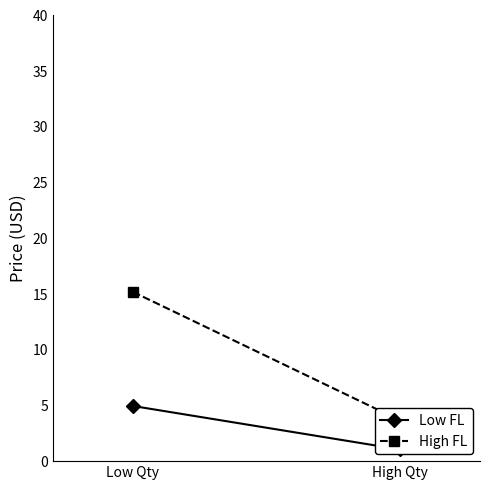

Reading right to left, what are all the values shown in this chart?

Low FL: 1.1	5.0
High FL: 3.7	15.2